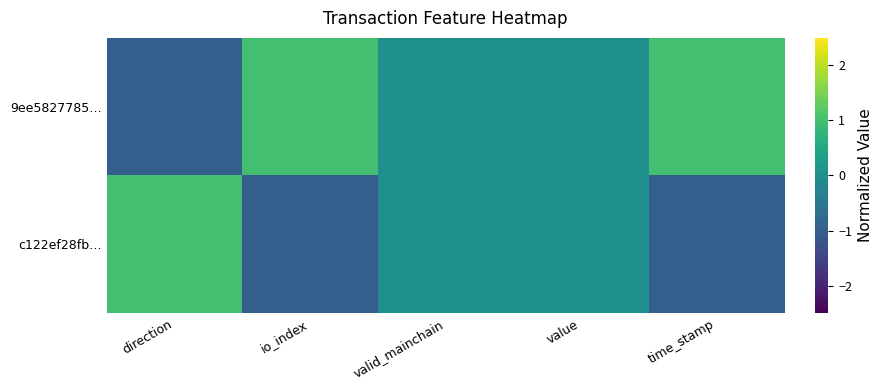

Between io_index and direction, which is larger?

io_index